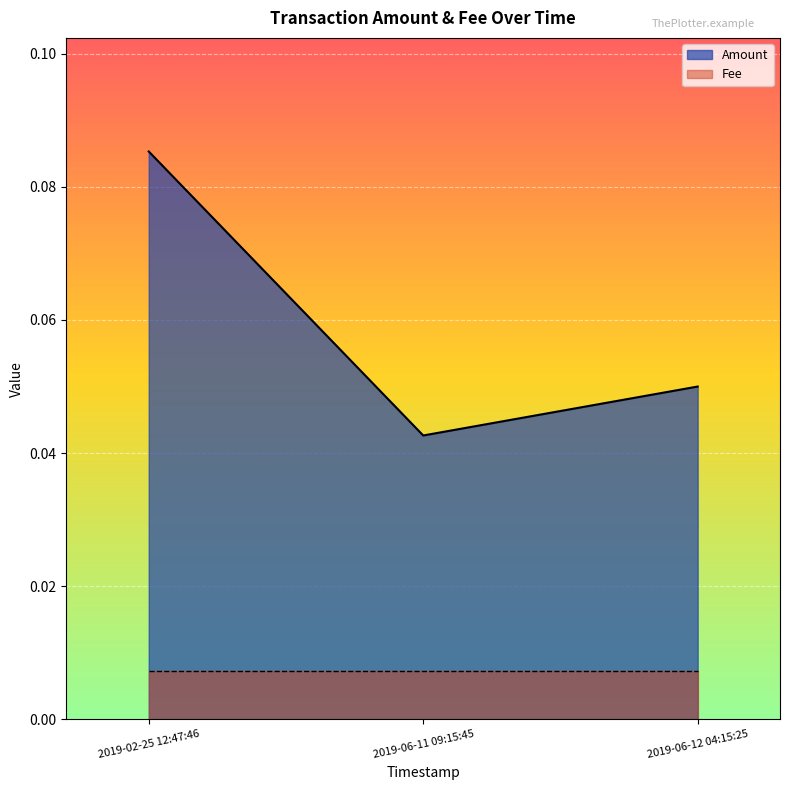

At which label is the value closest to 0?

2019-06-11 09:15:45